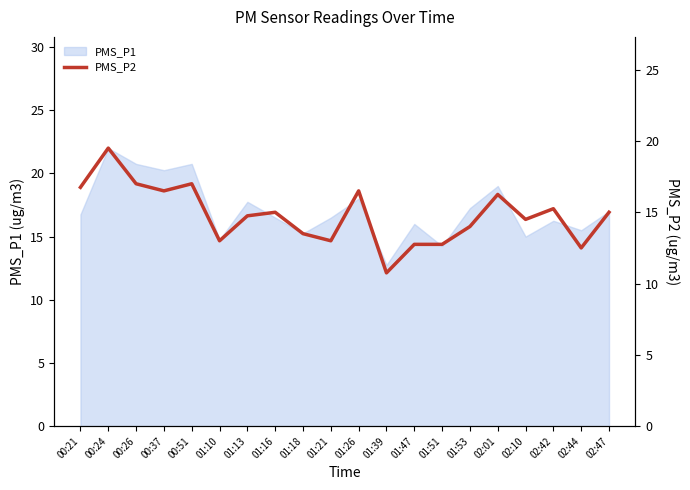

How many lines are shown in the chart?

1